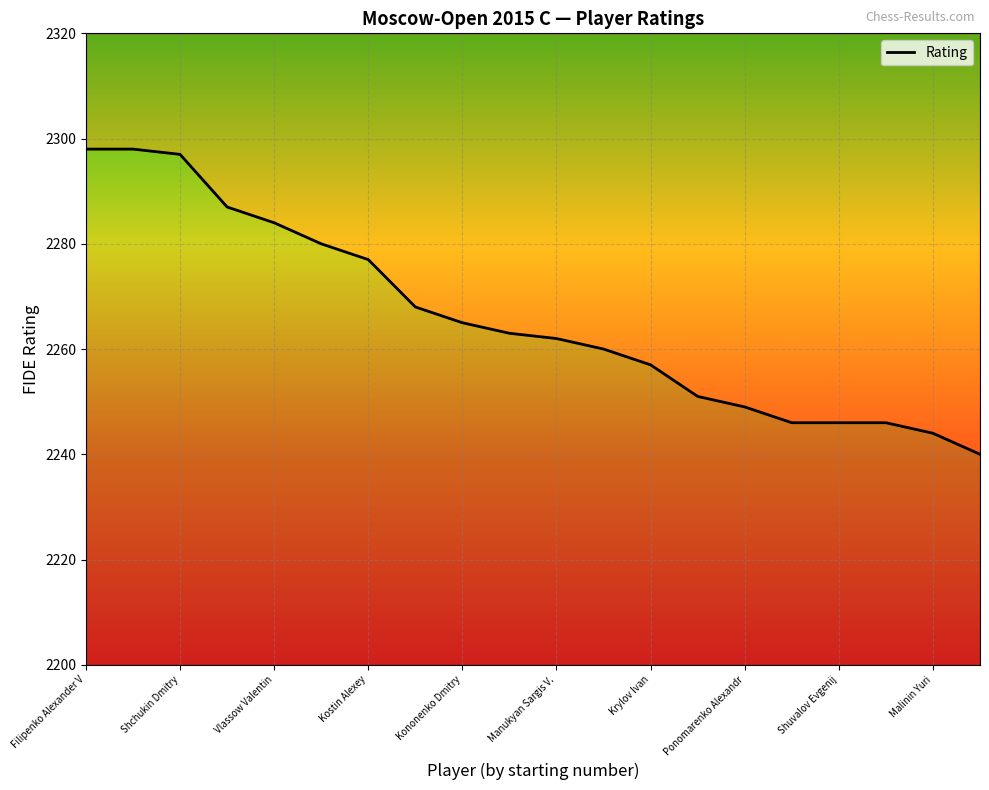

What is the ratio of the value at Shurakov Denis to the value at Bazarov Konstantin?

1.0